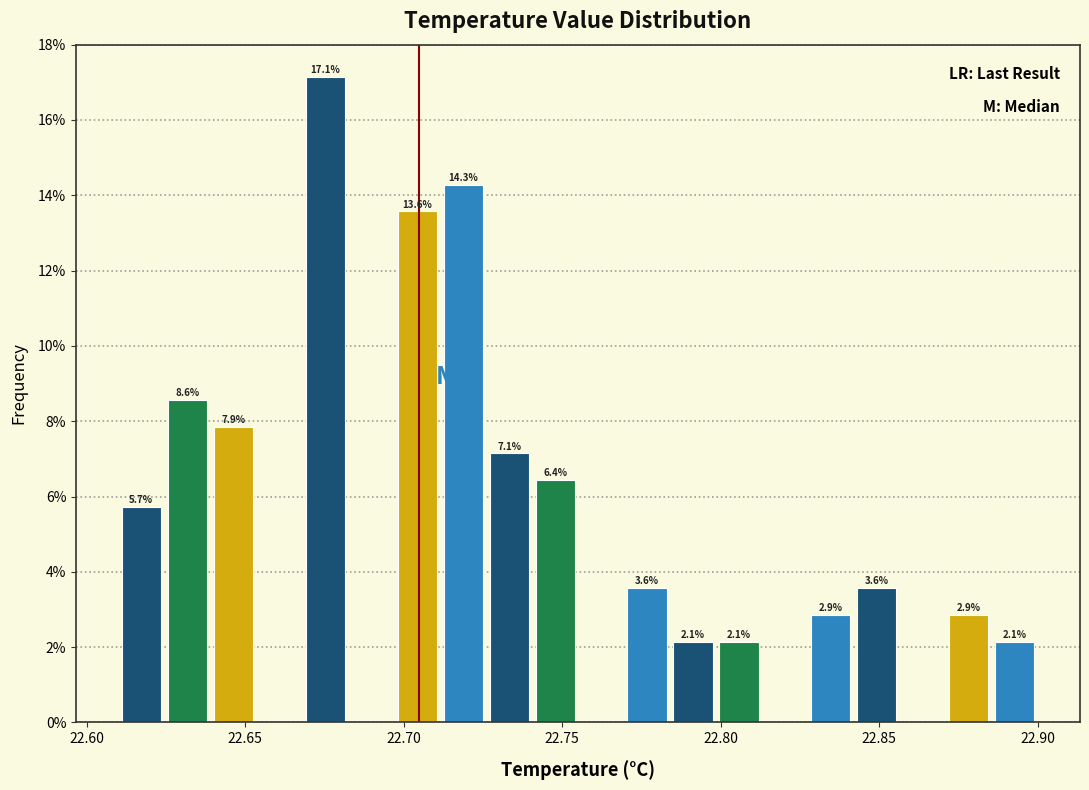

Around what value on the x-axis is the tallest bar? Give the approximate position of its centre, as read against the axis.

22.675